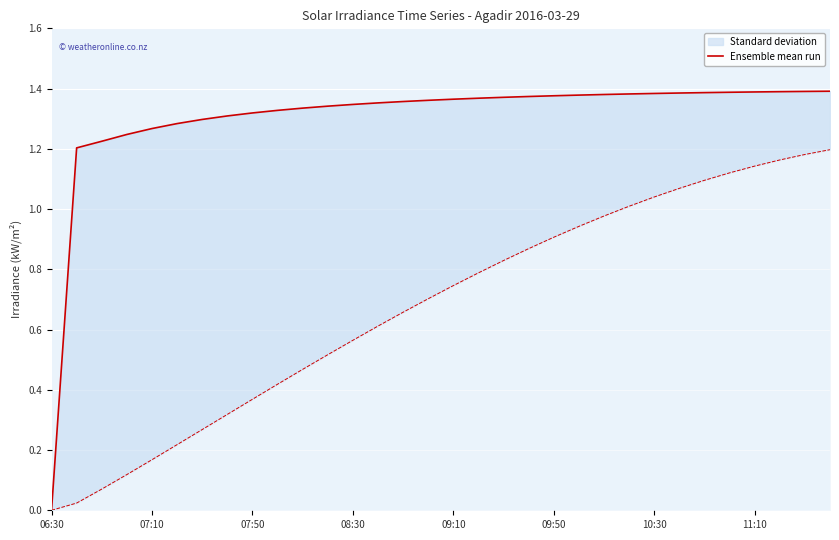

How many positive values are there?

31